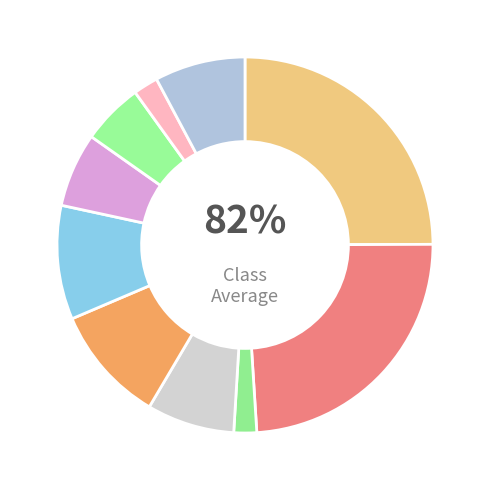

What is the smallest slice in the pie chart?

Science